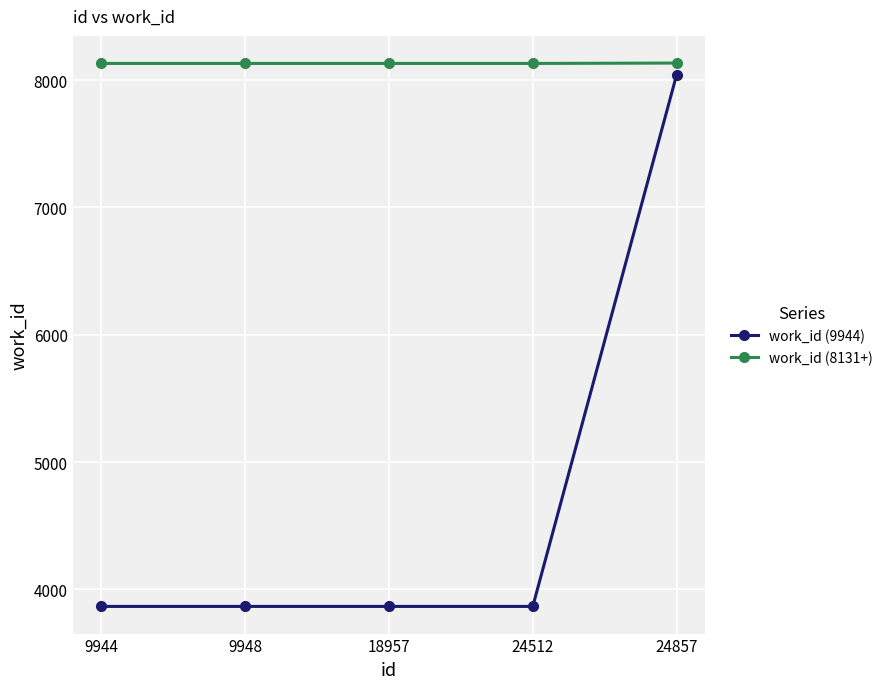

Count the number of data series in this chart.

2